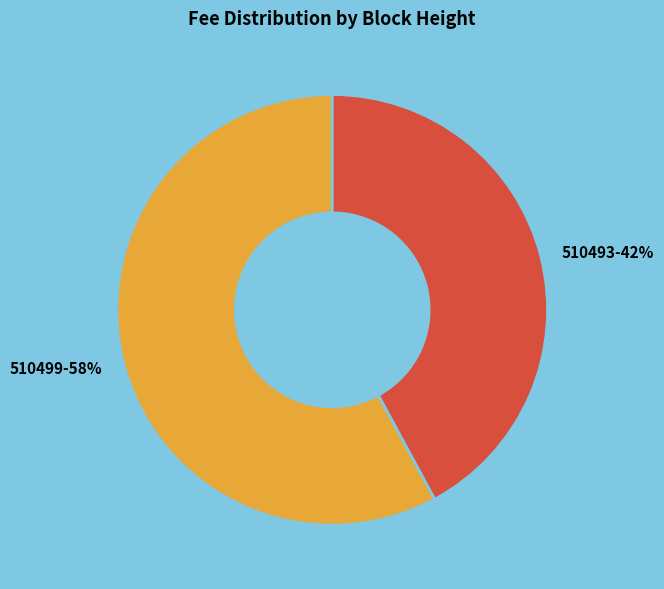

To the nearest percent, what percentage of the pie is 510493?

42%